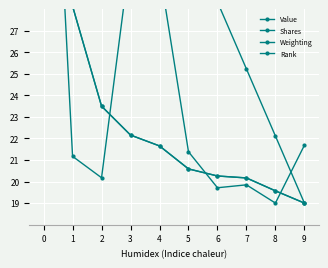

The value of Shares at 7 is 19.8. True or false?

True